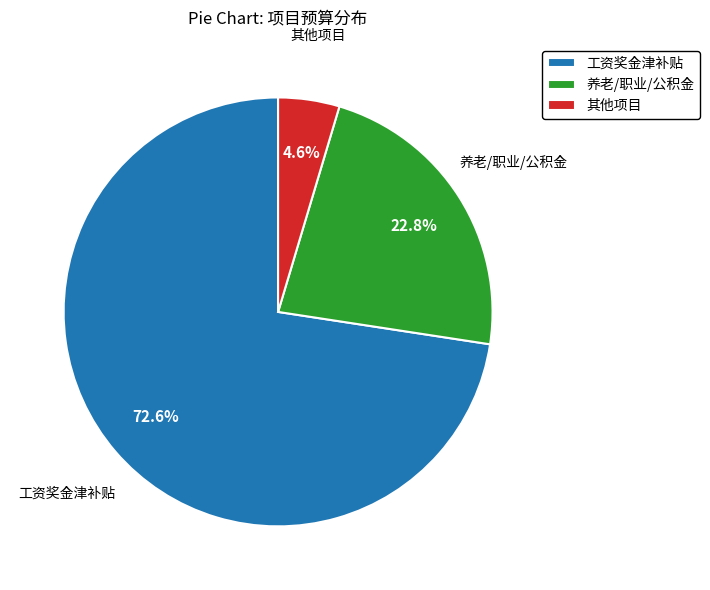

What is the largest slice in the pie chart?

工资奖金津补贴